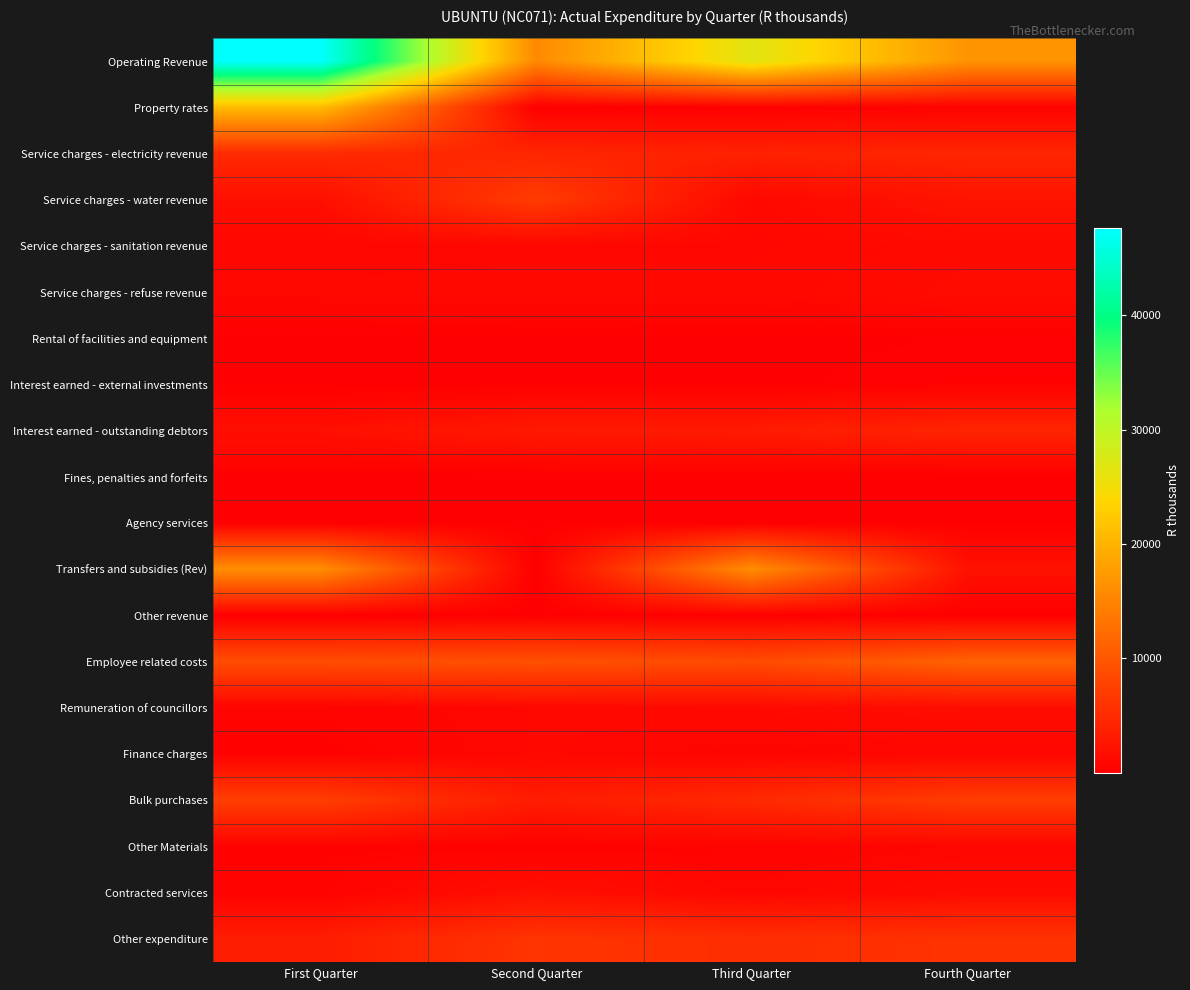

At which category does the chart reach its minimum across all series?

Second Quarter